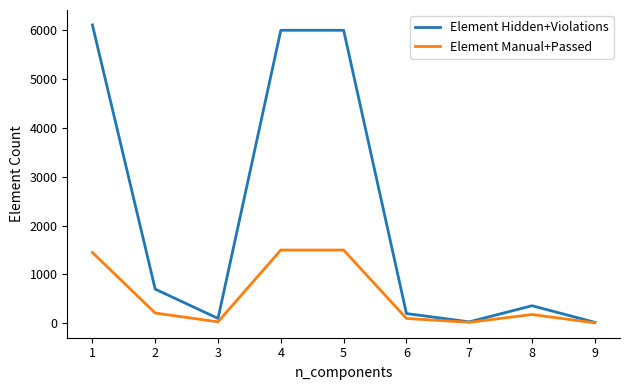

In Element Hidden+Violations, how many points are lower than both neighbors (excluding endpoints)?

2